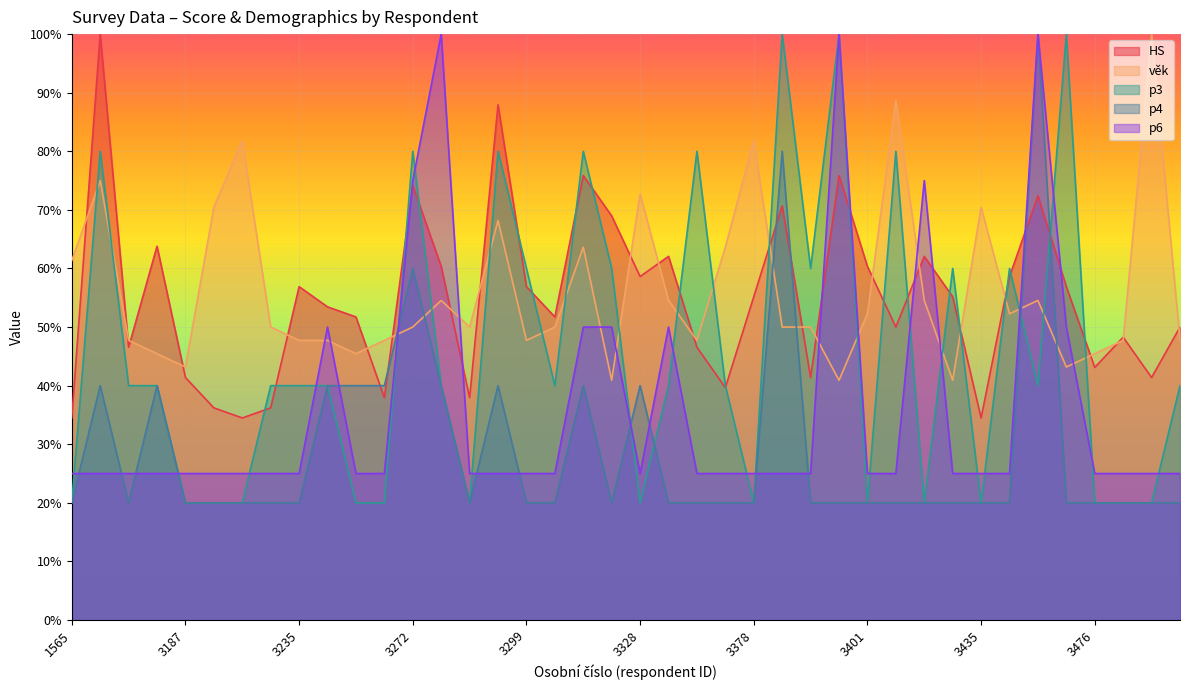

Where do p6 and p4 first cross each other?

1565 and 3151